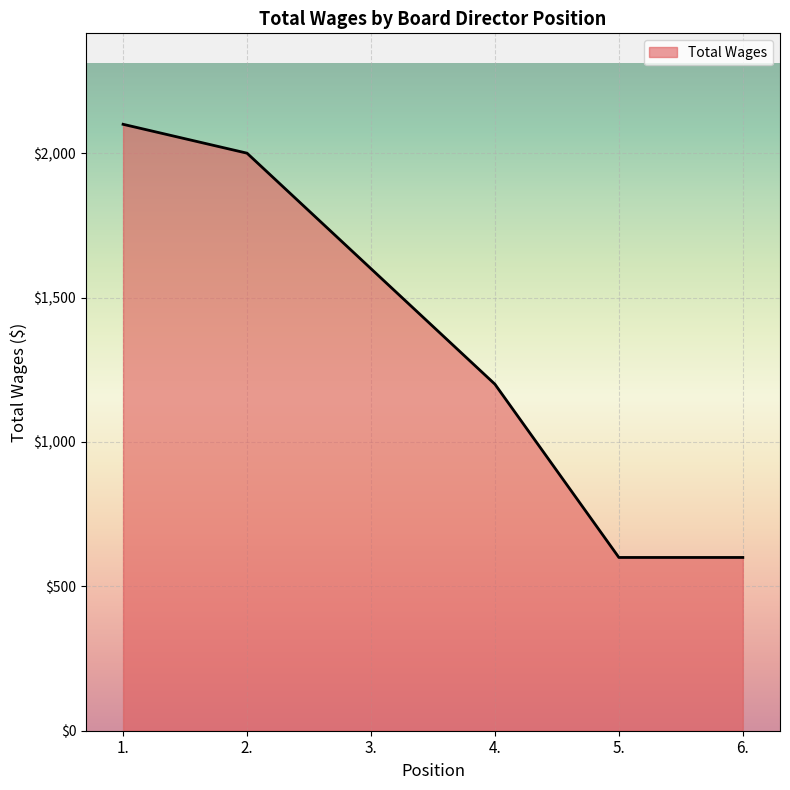

What is the difference between the maximum and second lowest values?

1500